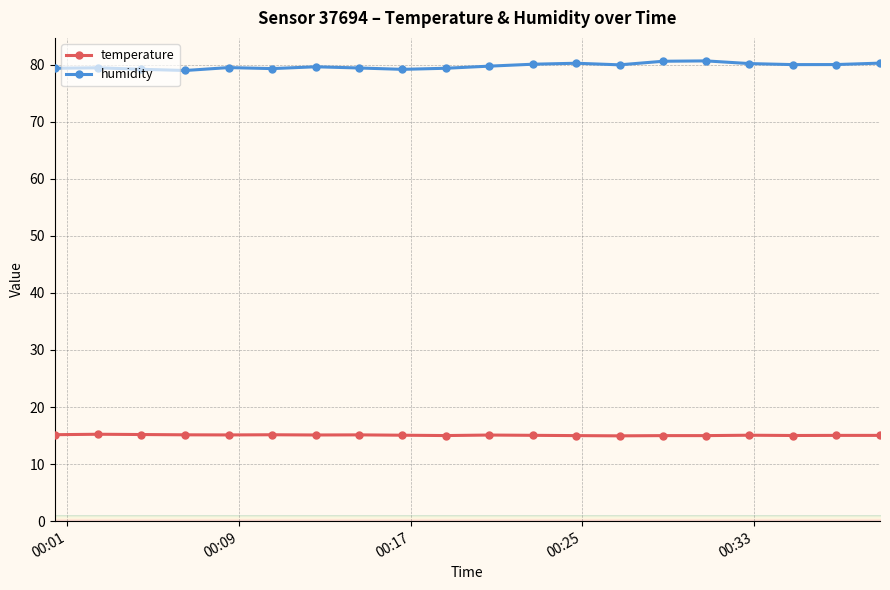

List the series in order of their overall mean, lowest first.

temperature, humidity